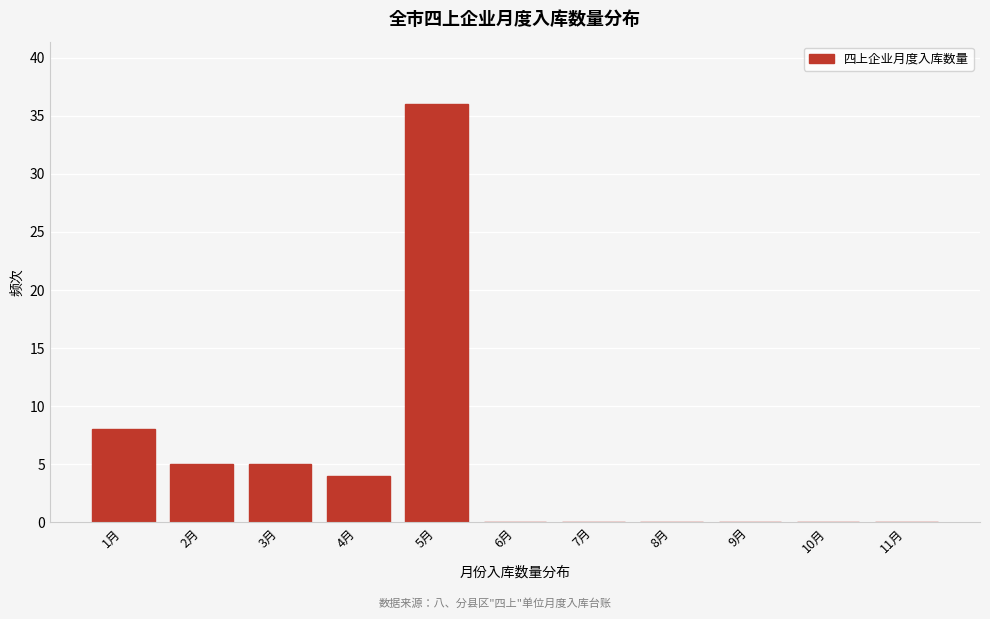

Reading left to right, transcribe all the data shown in this chart.

1月=8	2月=5	3月=5	4月=4	5月=36	6月=0	7月=0	8月=0	9月=0	10月=0	11月=0